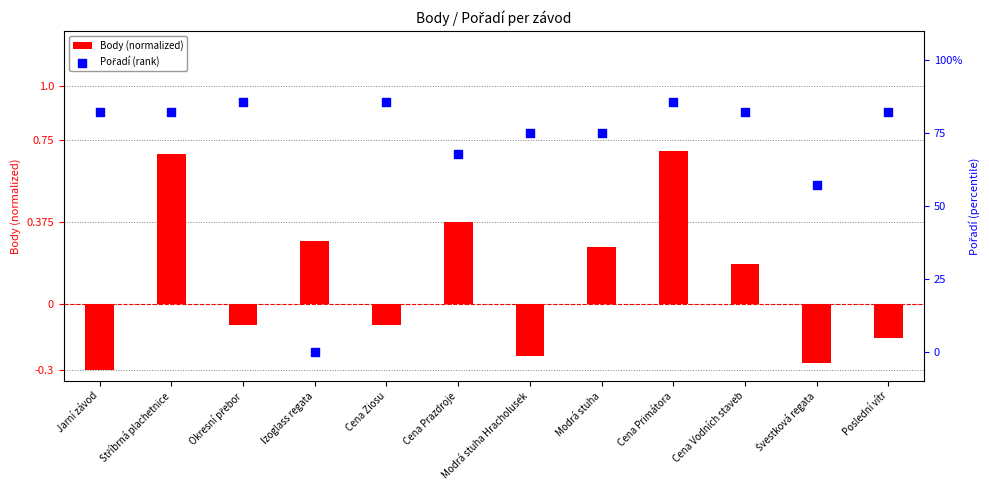

At which category is the sum across all series the highest?

Cena Primátora